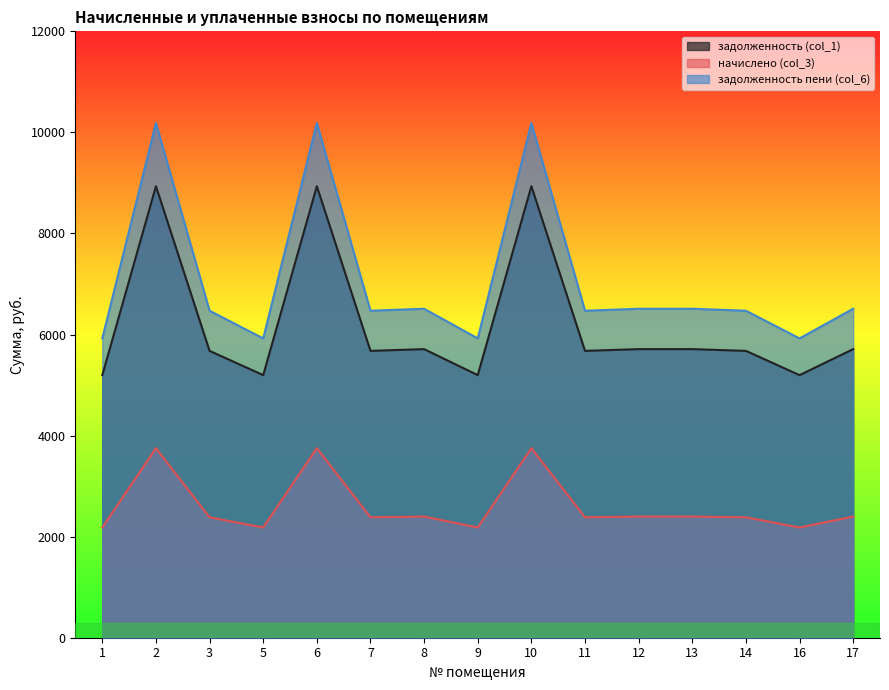

True or false: задолженность пени (col_6) has a value of 3036.4 at 1.

False